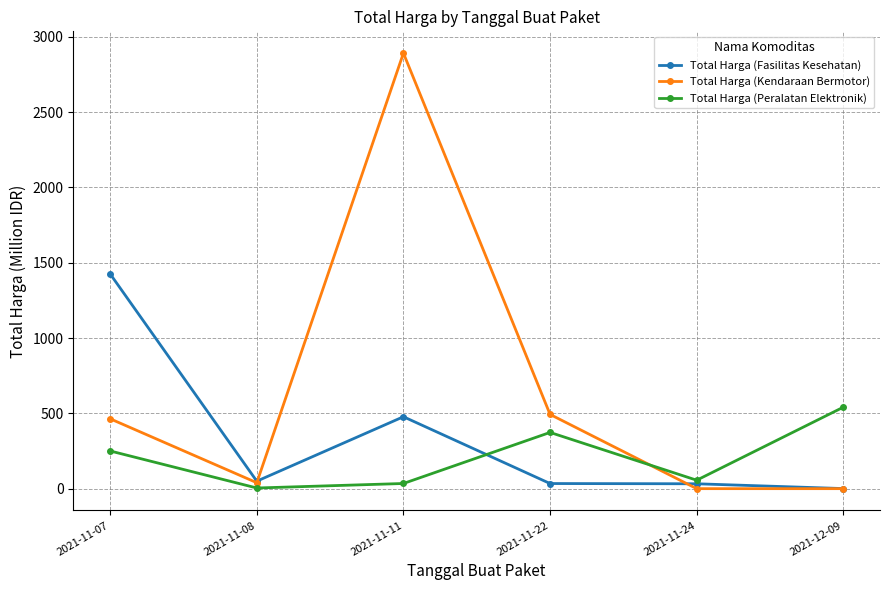

What is the difference between the Total Harga (Peralatan Elektronik) values at 2021-11-07 and 2021-11-11?

216.1